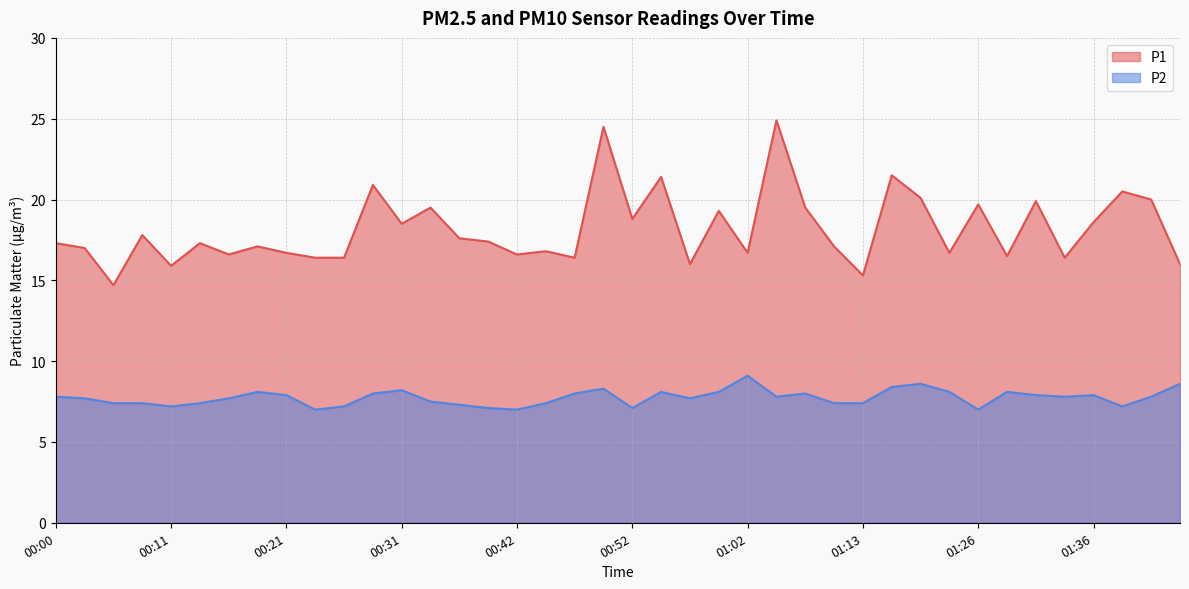

Where does the P1 series first go above 17?

00:00